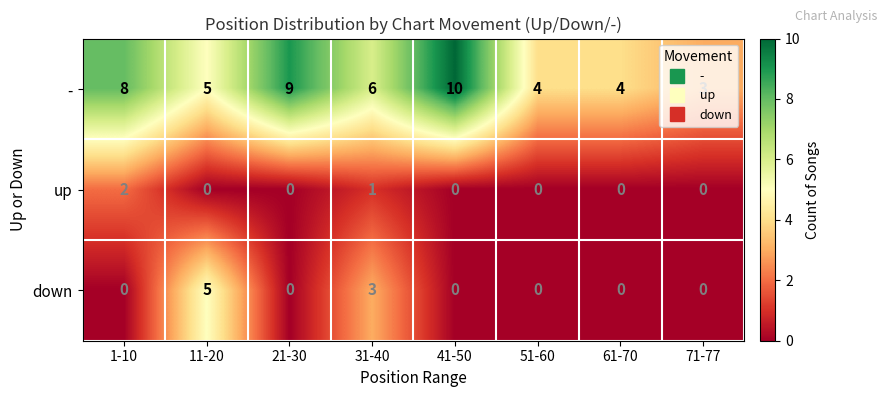

True or false: - has a value of 5 at 51-60.

False